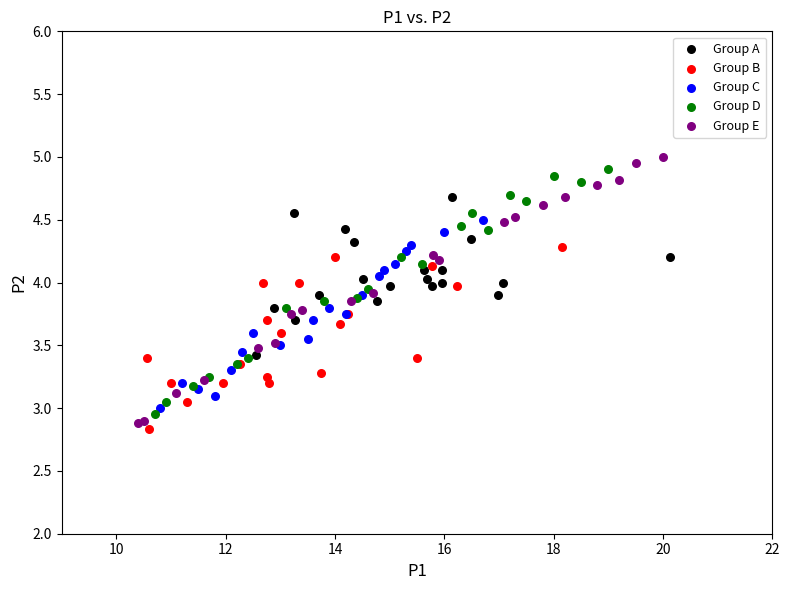

Which series has the largest Y range (max minus min)?

Group E